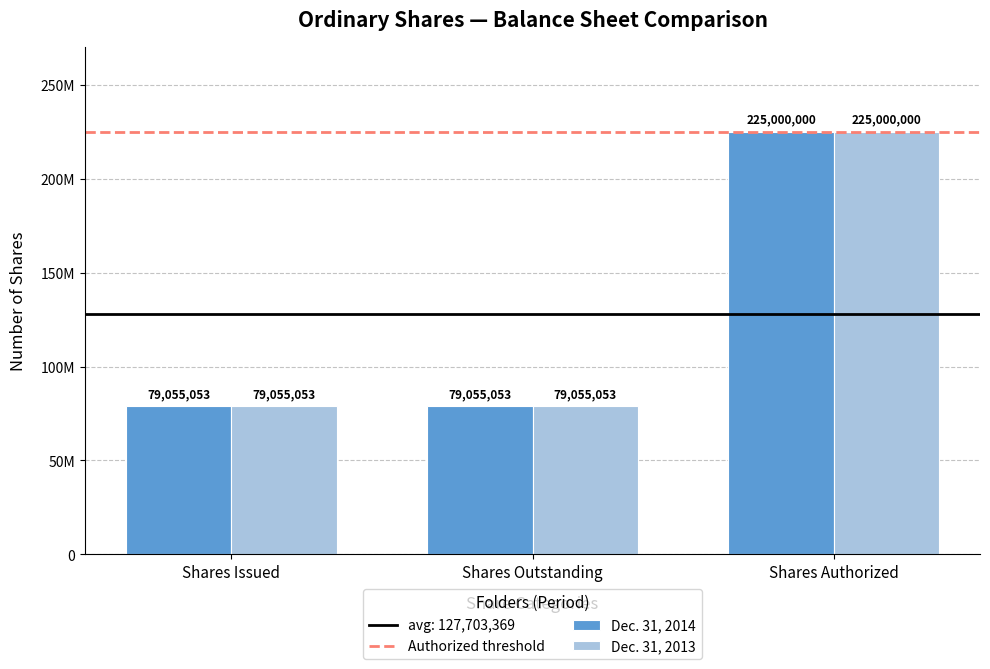

Does the chart contain any negative values?

No